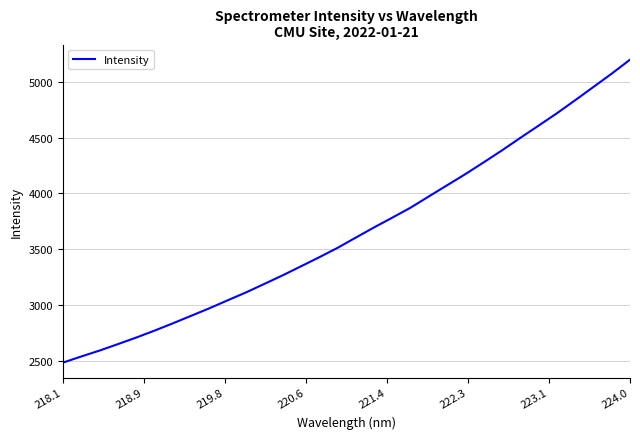

What is the smallest value displayed?

2486.8